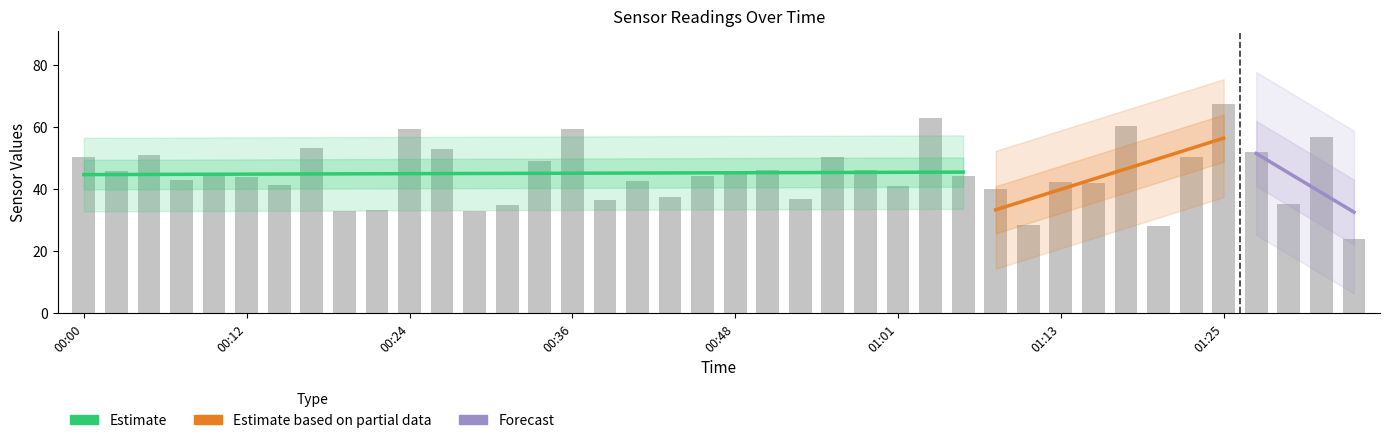

Rank the categories by SDS_P1 value from lowest to highest.

01:35, 01:20, 01:10, 00:29, 00:19, 00:21, 00:31, 01:30, 00:39, 00:53, 00:44, 01:08, 01:01, 00:14, 01:15, 01:13, 00:41, 00:07, 00:12, 00:46, 01:05, 00:09, 00:48, 00:02, 00:51, 00:58, 00:34, 00:00, 00:56, 01:22, 00:04, 01:27, 00:26, 00:17, 01:32, 00:36, 00:24, 01:18, 01:03, 01:25